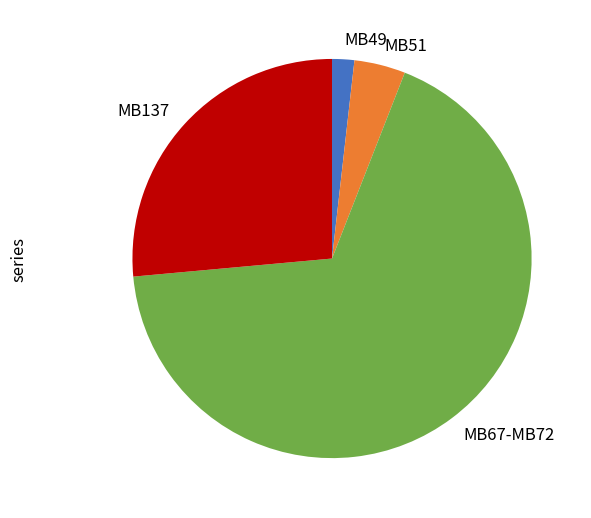

What is the largest slice in the pie chart?

MB67-MB72